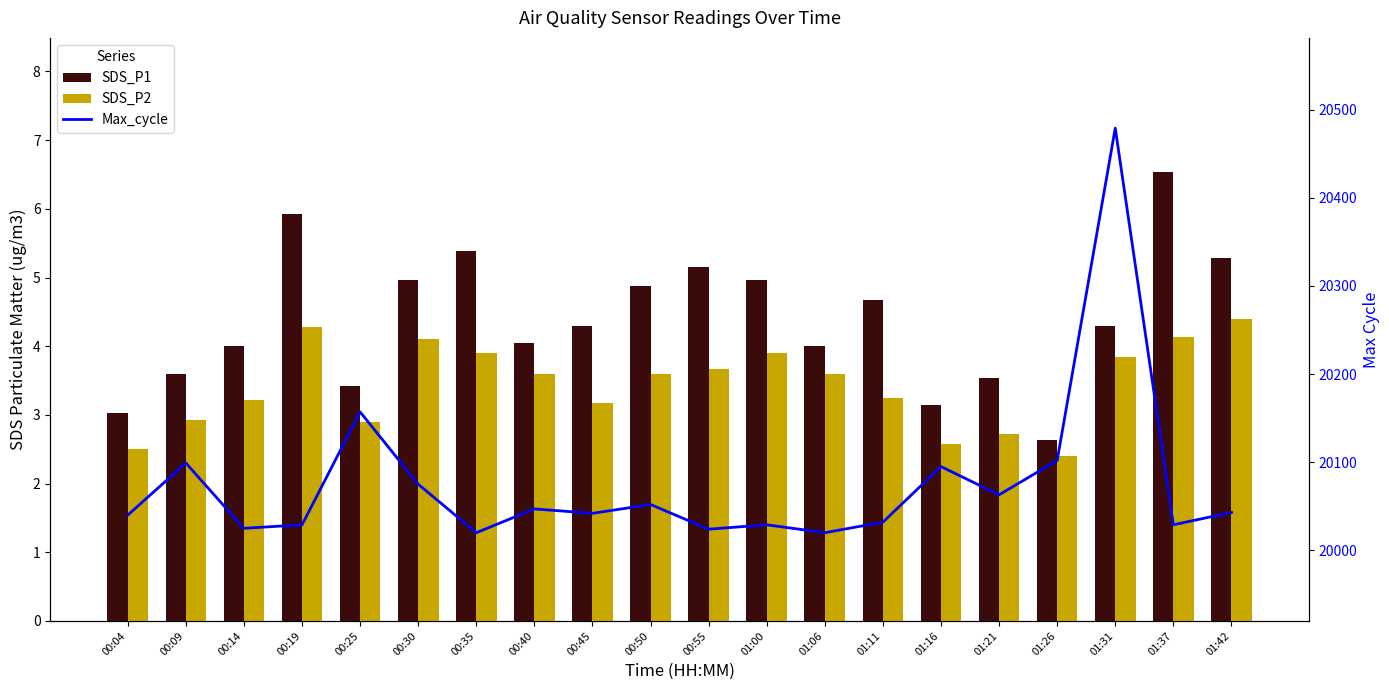

How many data points in Max_cycle are less than 20043?

10